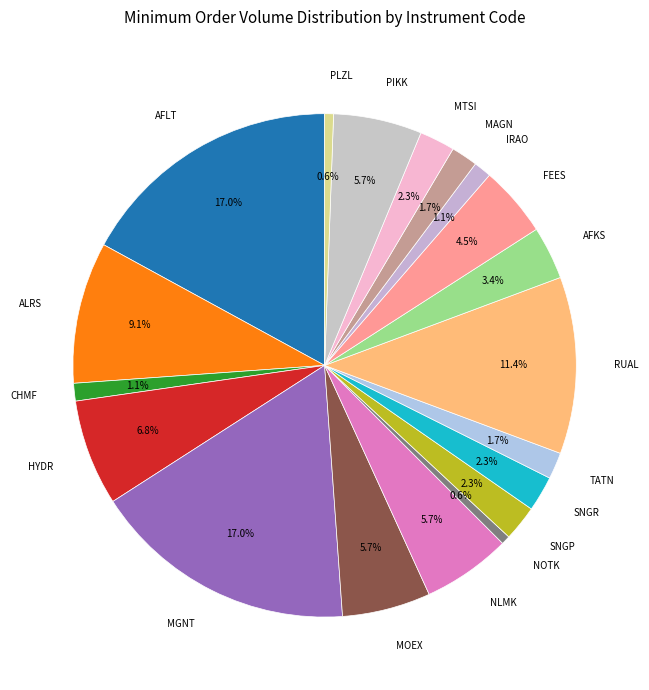

Which has a higher value, NLMK or SNGP?

NLMK